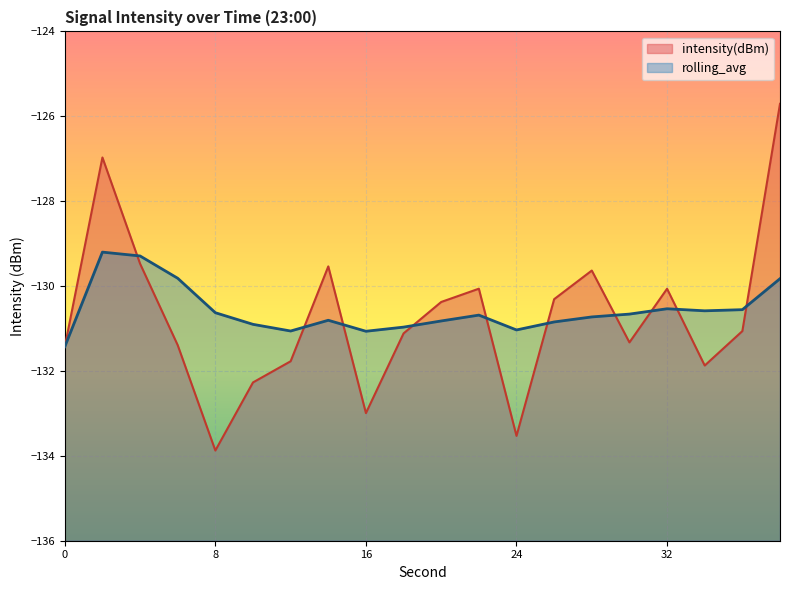

At how many categories does at least one series exceed -131?

16